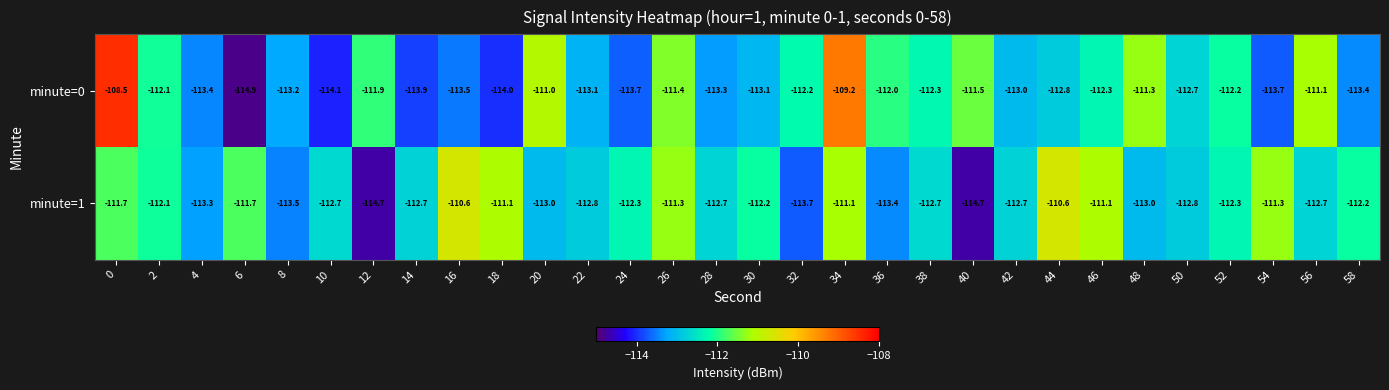

Is it true that minute=0 equals -113.3 at 28?

True